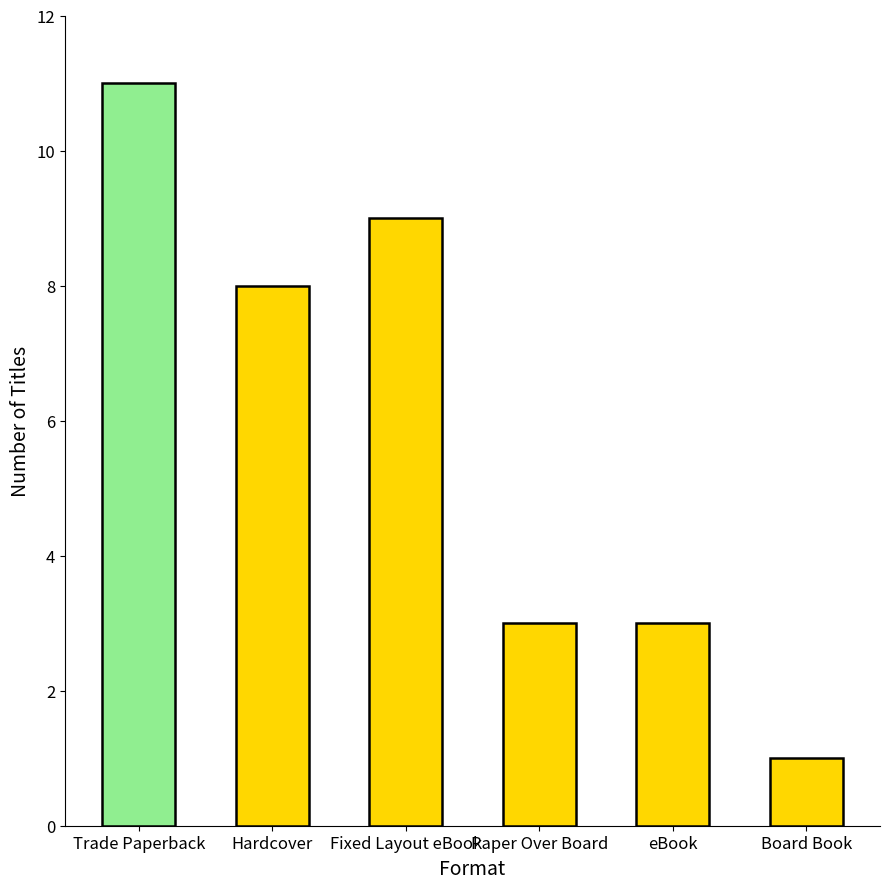

How many values are below 8?

3